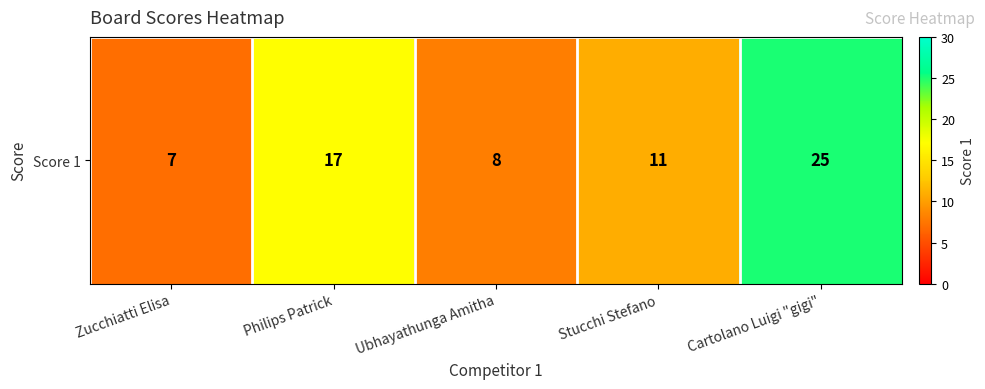

The chart shows a value of 17 at Philips Patrick. True or false?

True